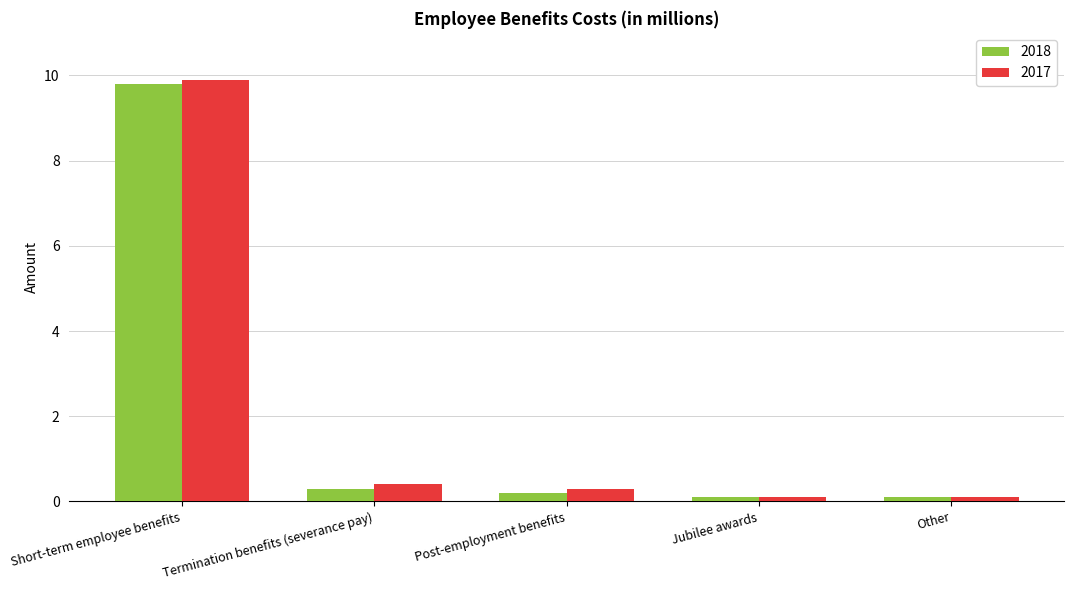

Which series has the largest range (max minus min)?

2017